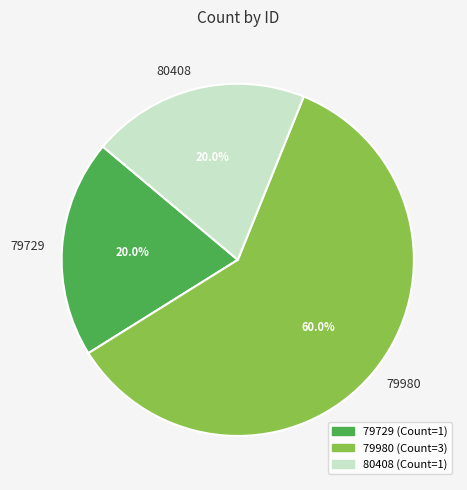

What is the largest slice in the pie chart?

79980